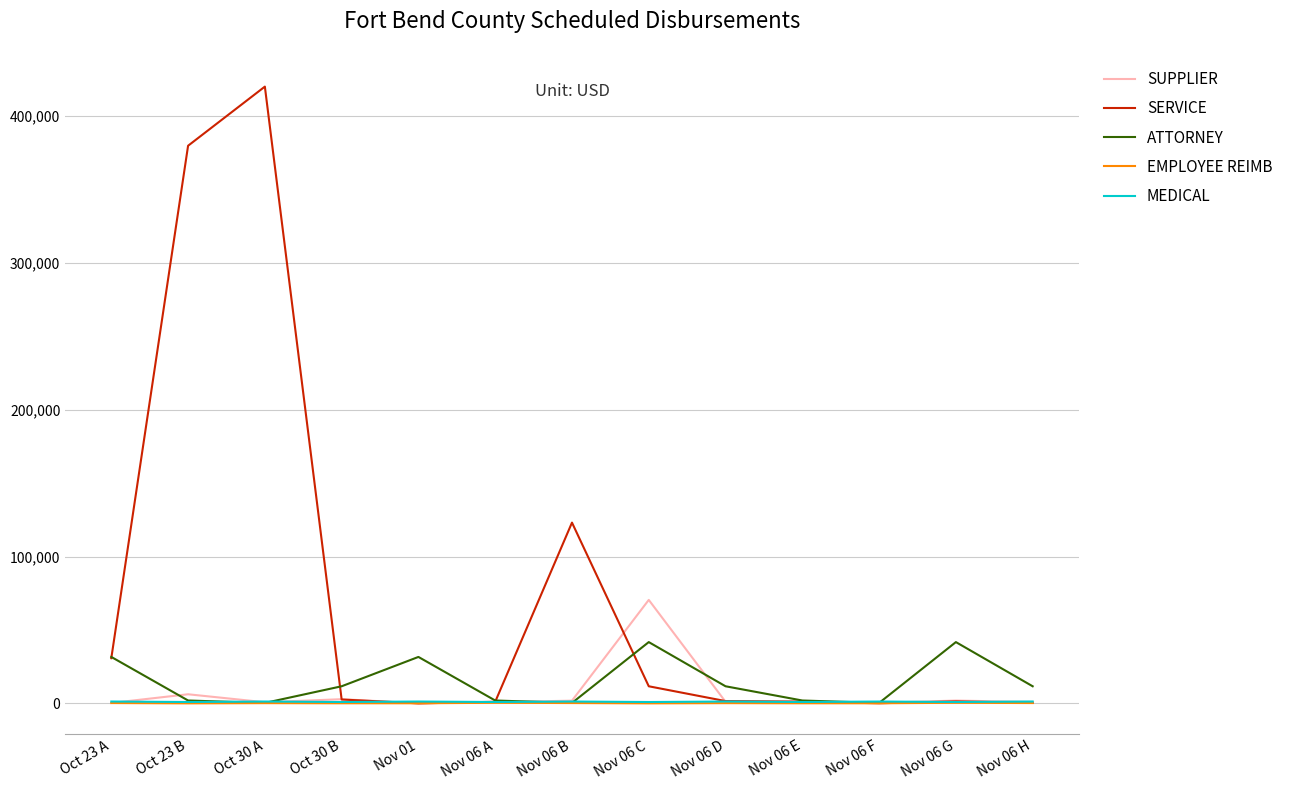

In ATTORNEY, how many points are higher than both neighbors (excluding endpoints)?

3